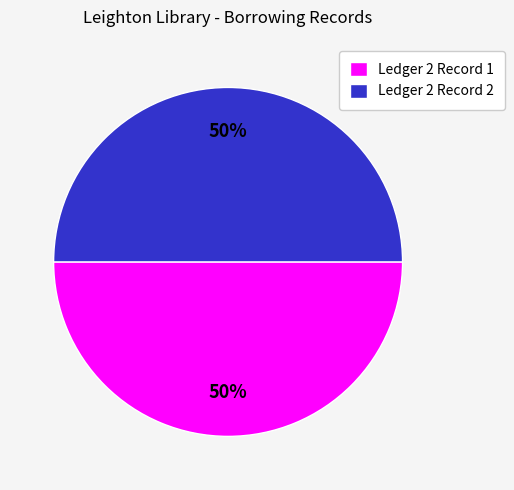

The Ledger 2 Record 2 slice represents 50% of the pie. True or false?

True